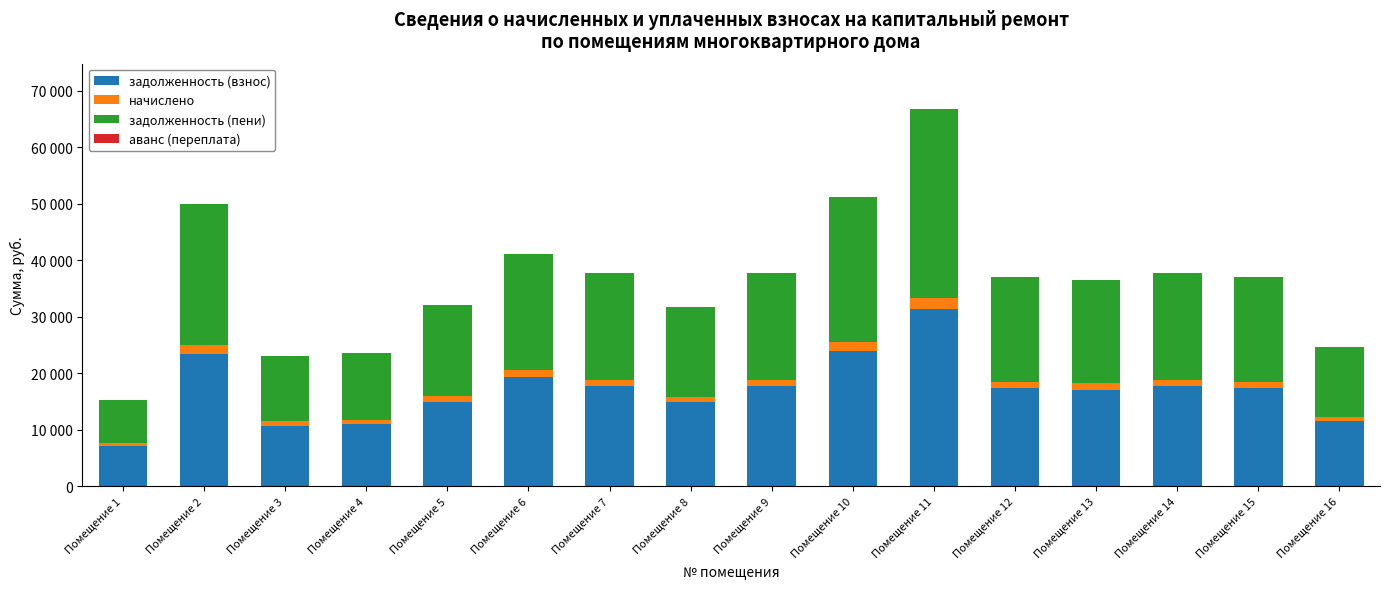

Where is начислено nearest to the value 1275?

Помещение 6